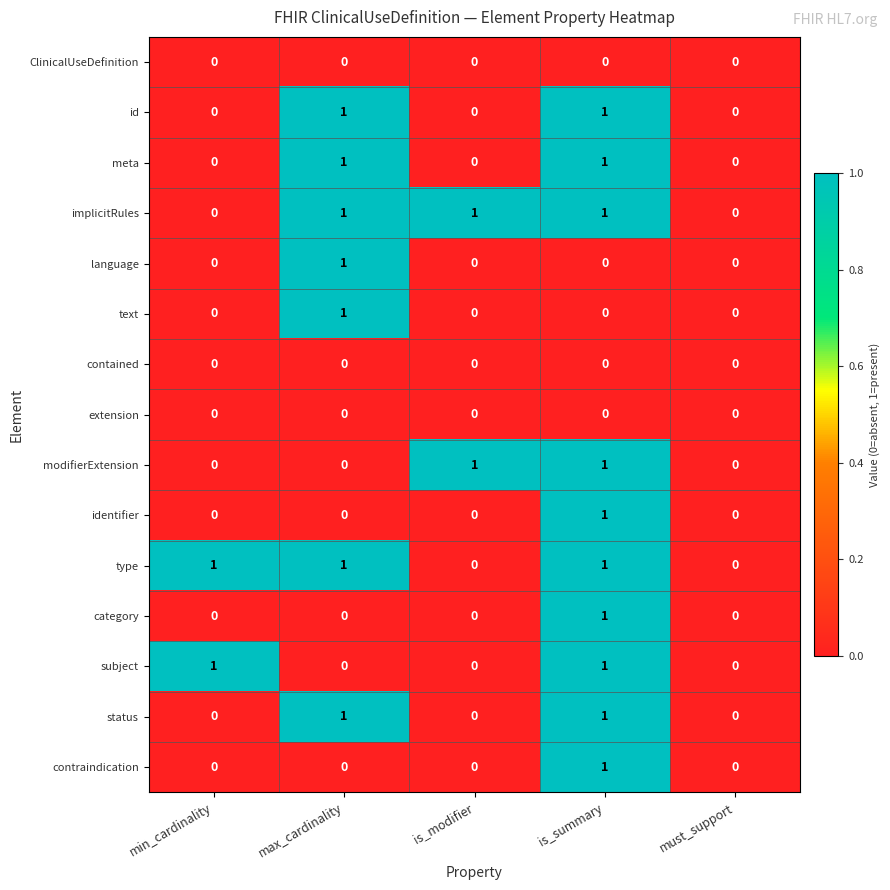

What is the total value across all series at is_summary?

10